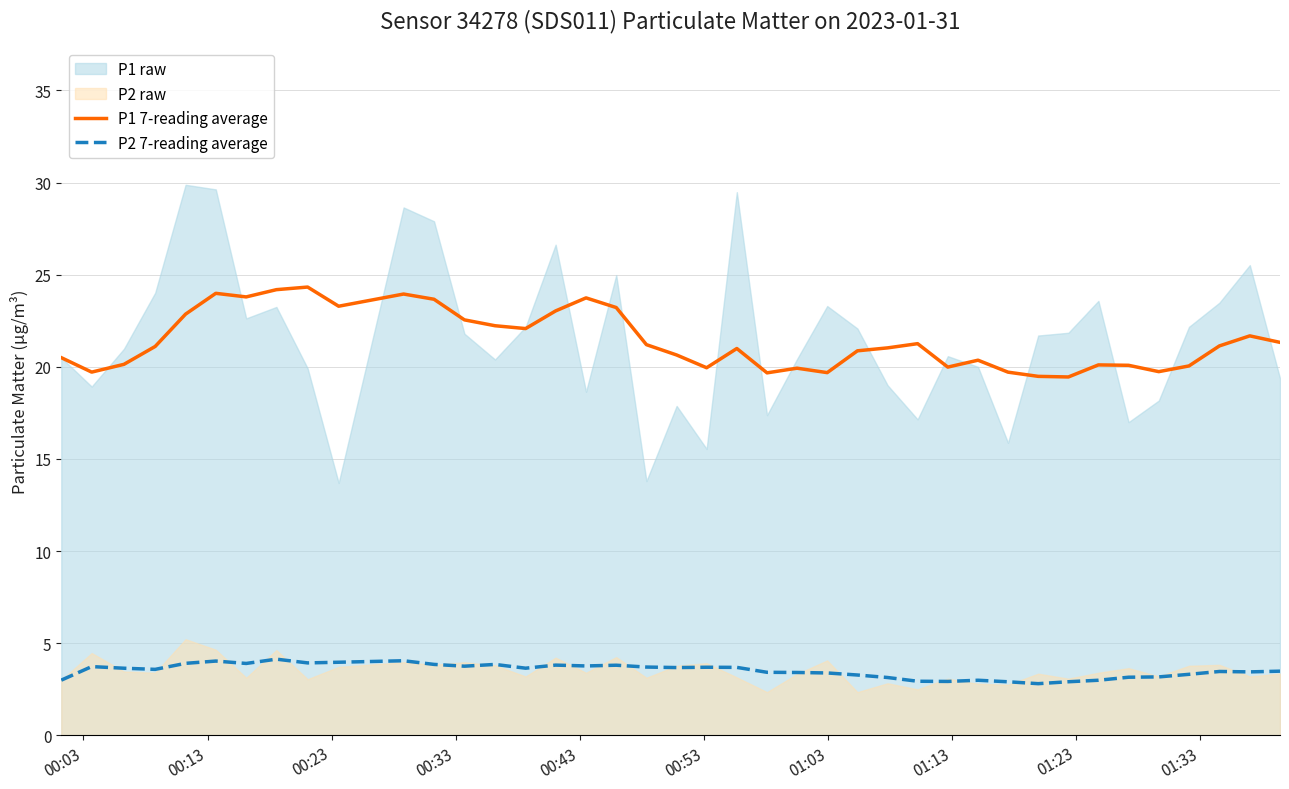

What is the sum of all P2 7-reading average values?

140.4